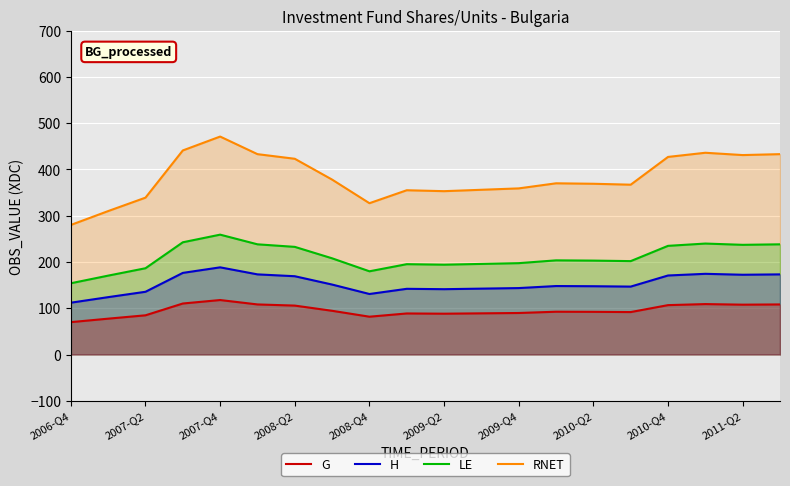

What is the difference between the second highest and minimum values in the RNET series?

161.0